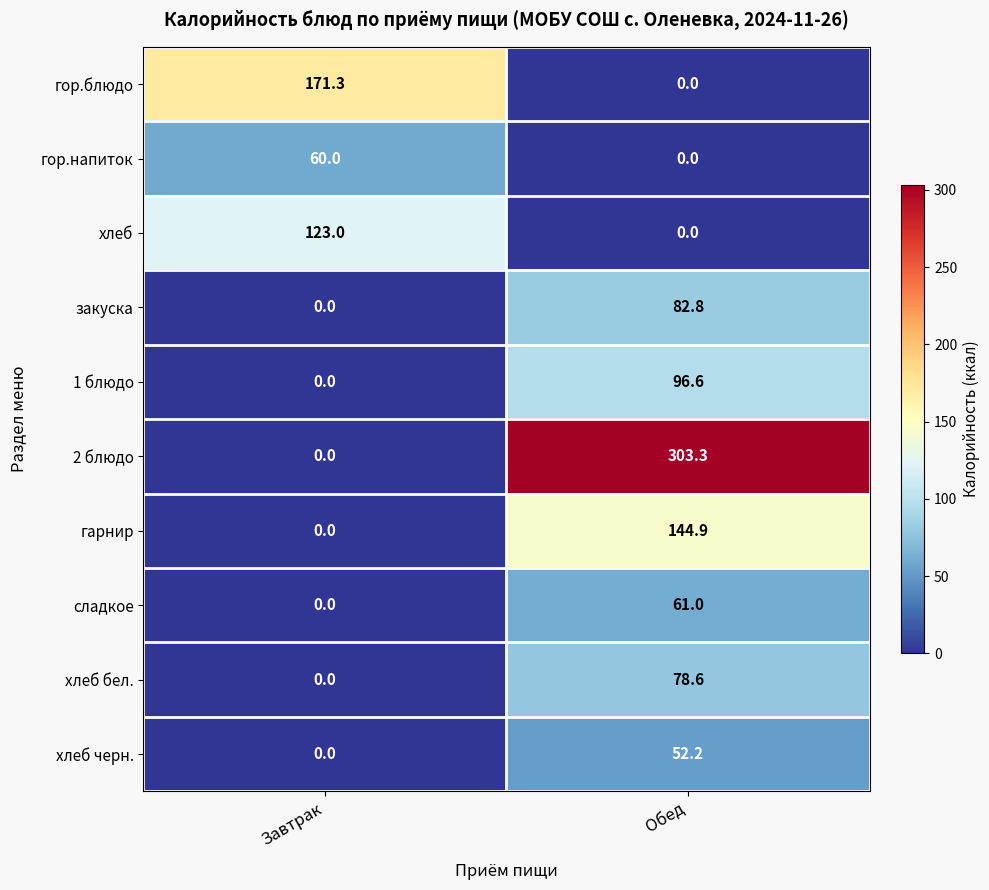

What is the difference between the maximum and minimum values in the гарнир series?

144.9